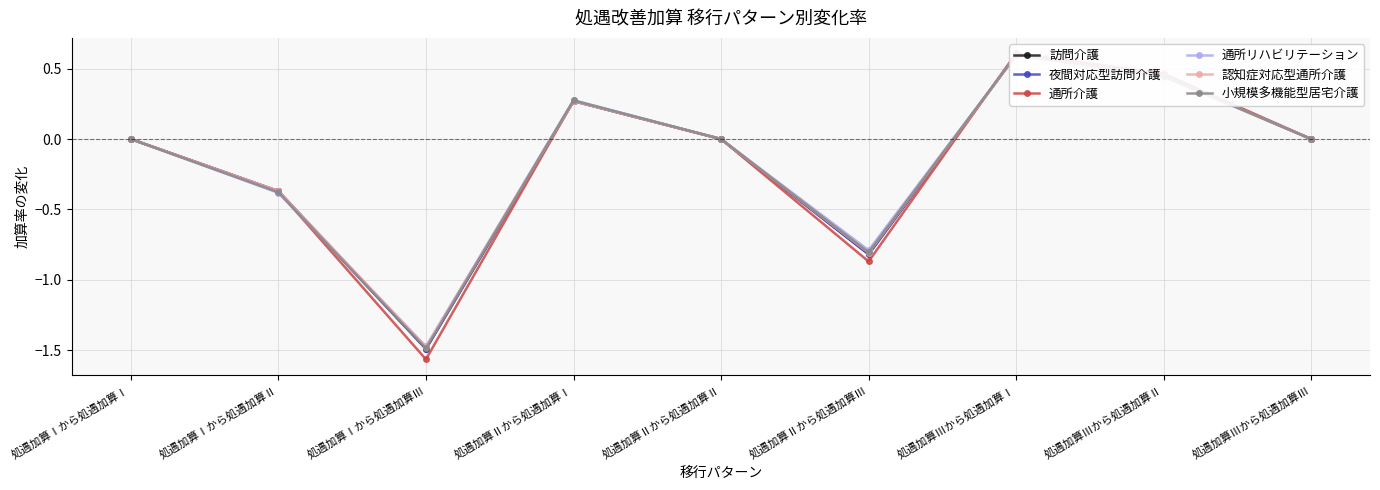

True or false: 夜間対応型訪問介護 has a value of 0.0 at 処遇加算Ⅲから処遇加算Ⅲ.

True